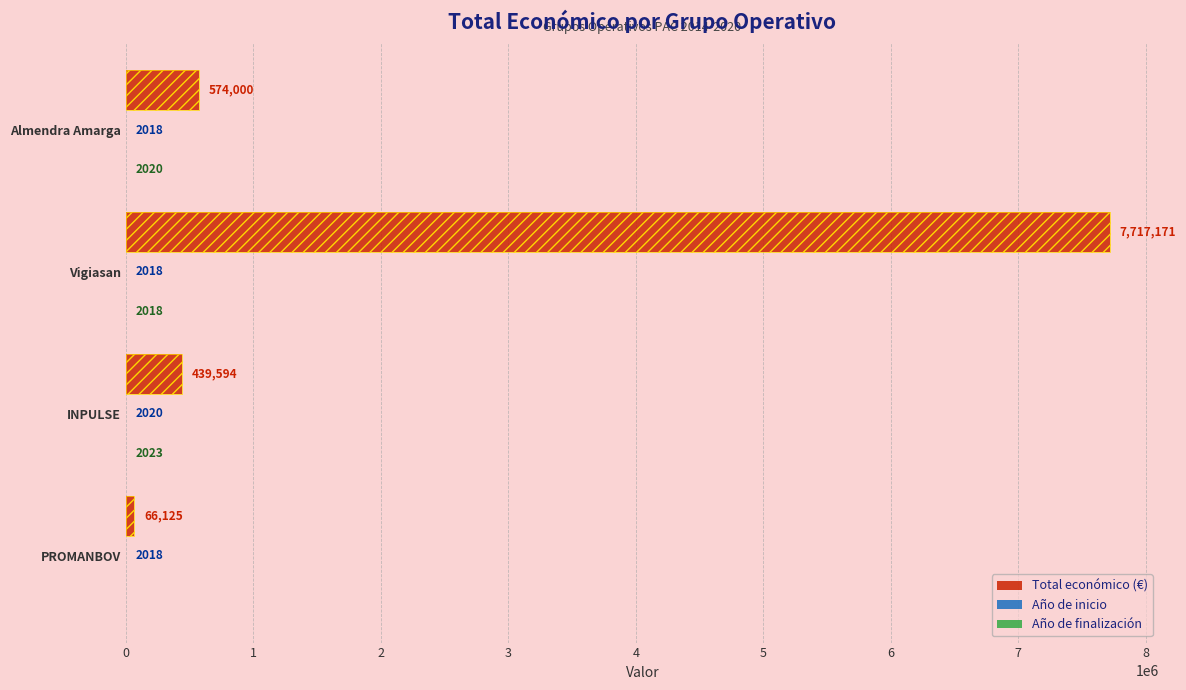

The value of Año de finalización at PROMANBOV is 0. True or false?

True